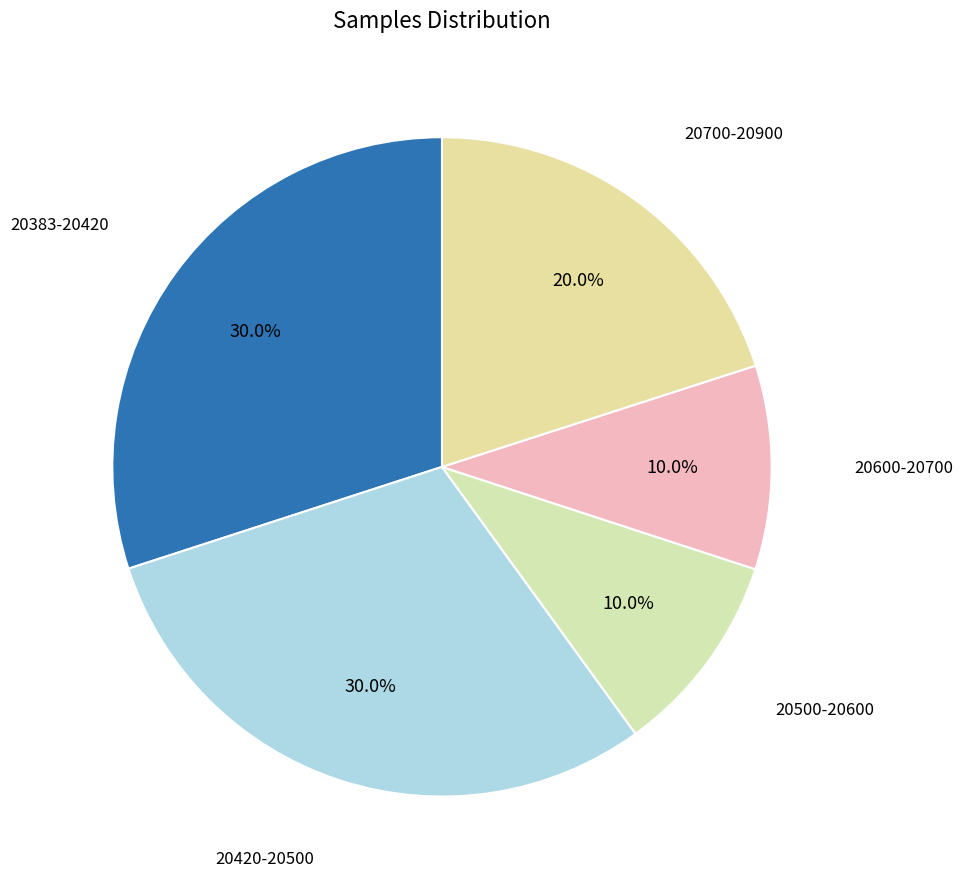

Count the number of slices in the pie.

5